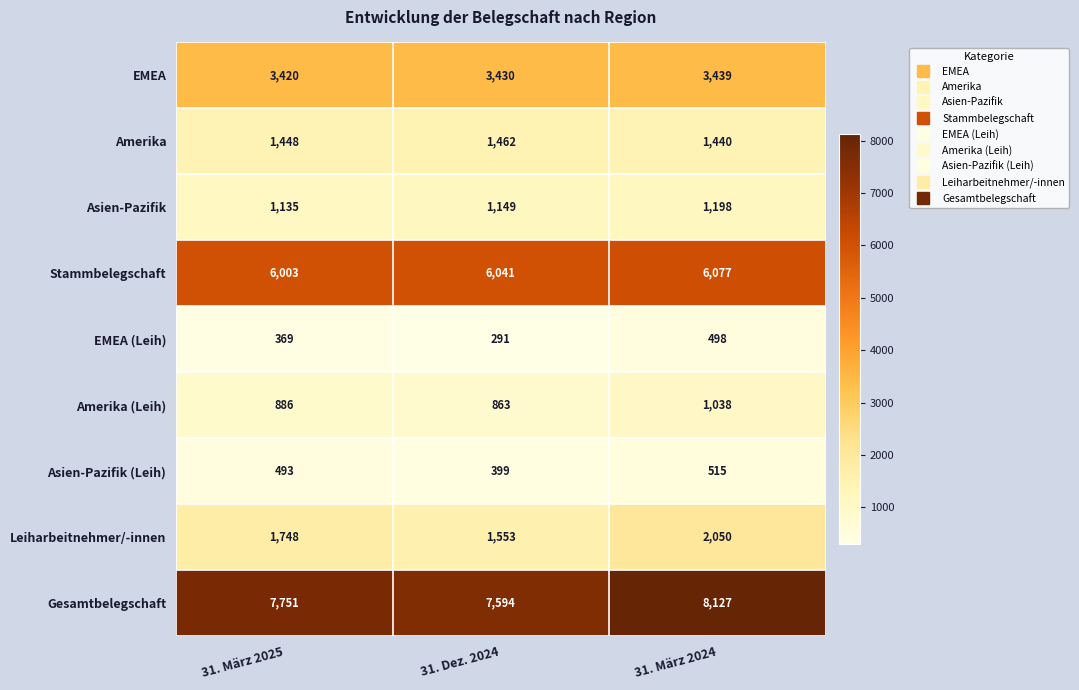

What is the average value of the Asien-Pazifik series?

1161